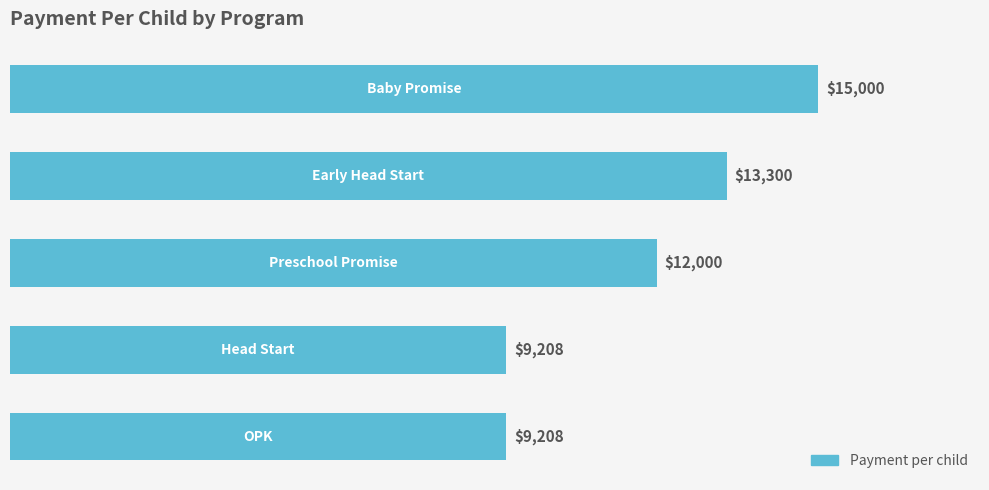

What is the minimum value shown in the chart?

9208